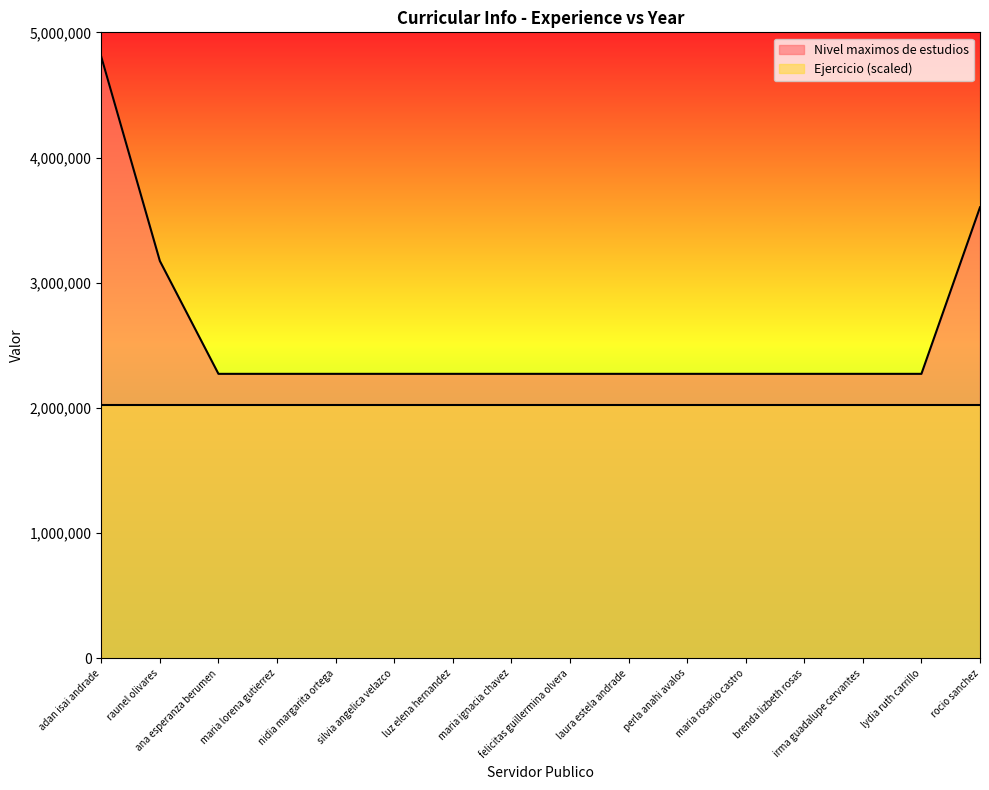

What is the difference between the second highest and second lowest values?

1330202